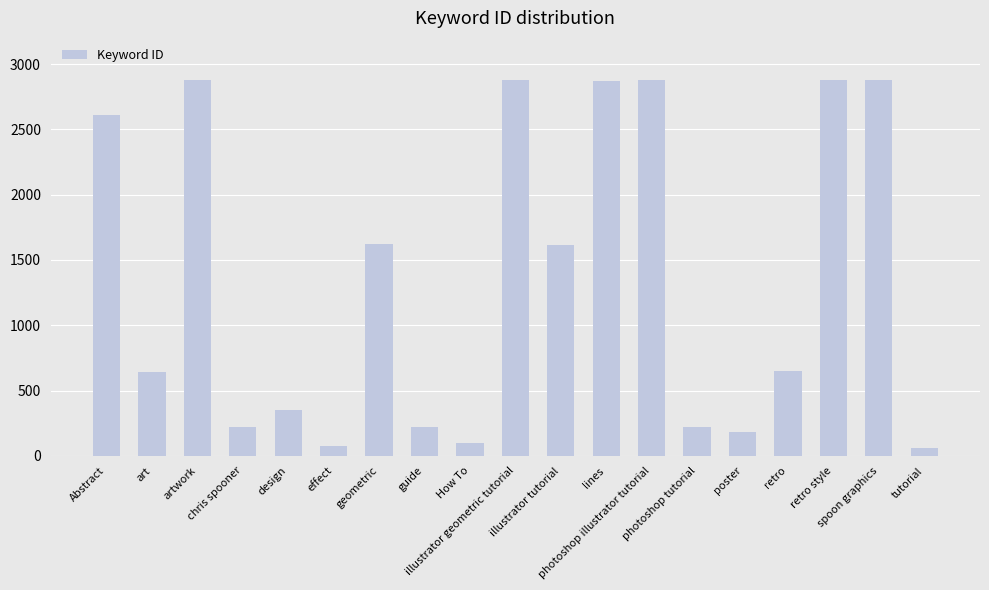

What position from the right is effect?

14